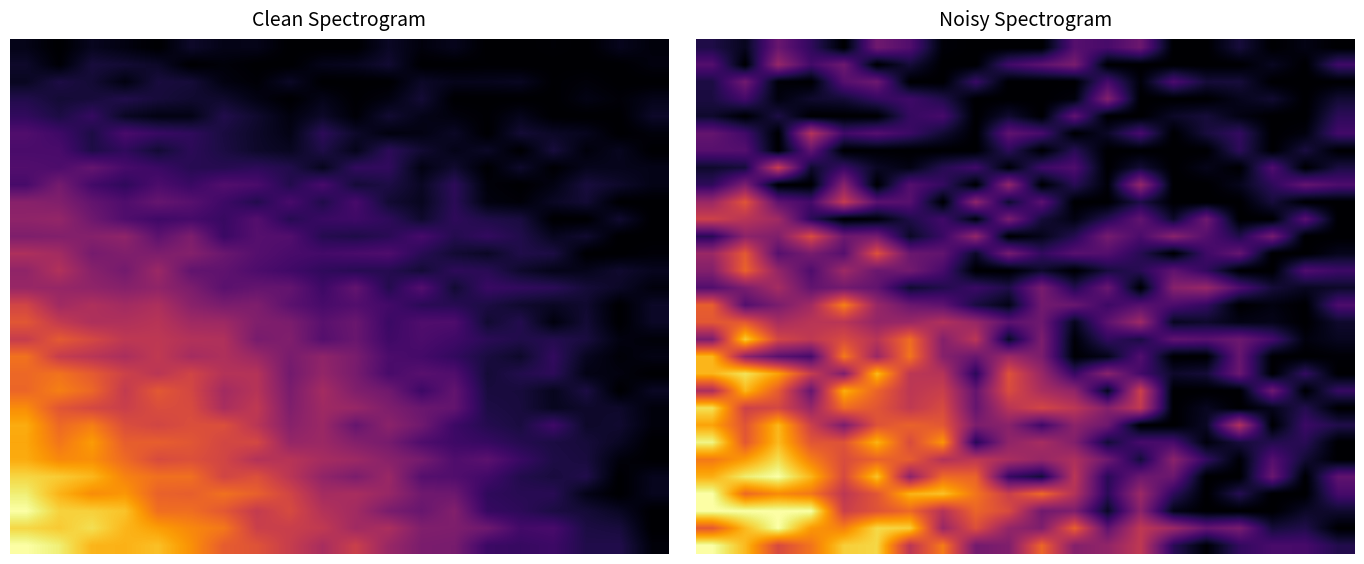

At how many categories does at least one series exceed 43?

8